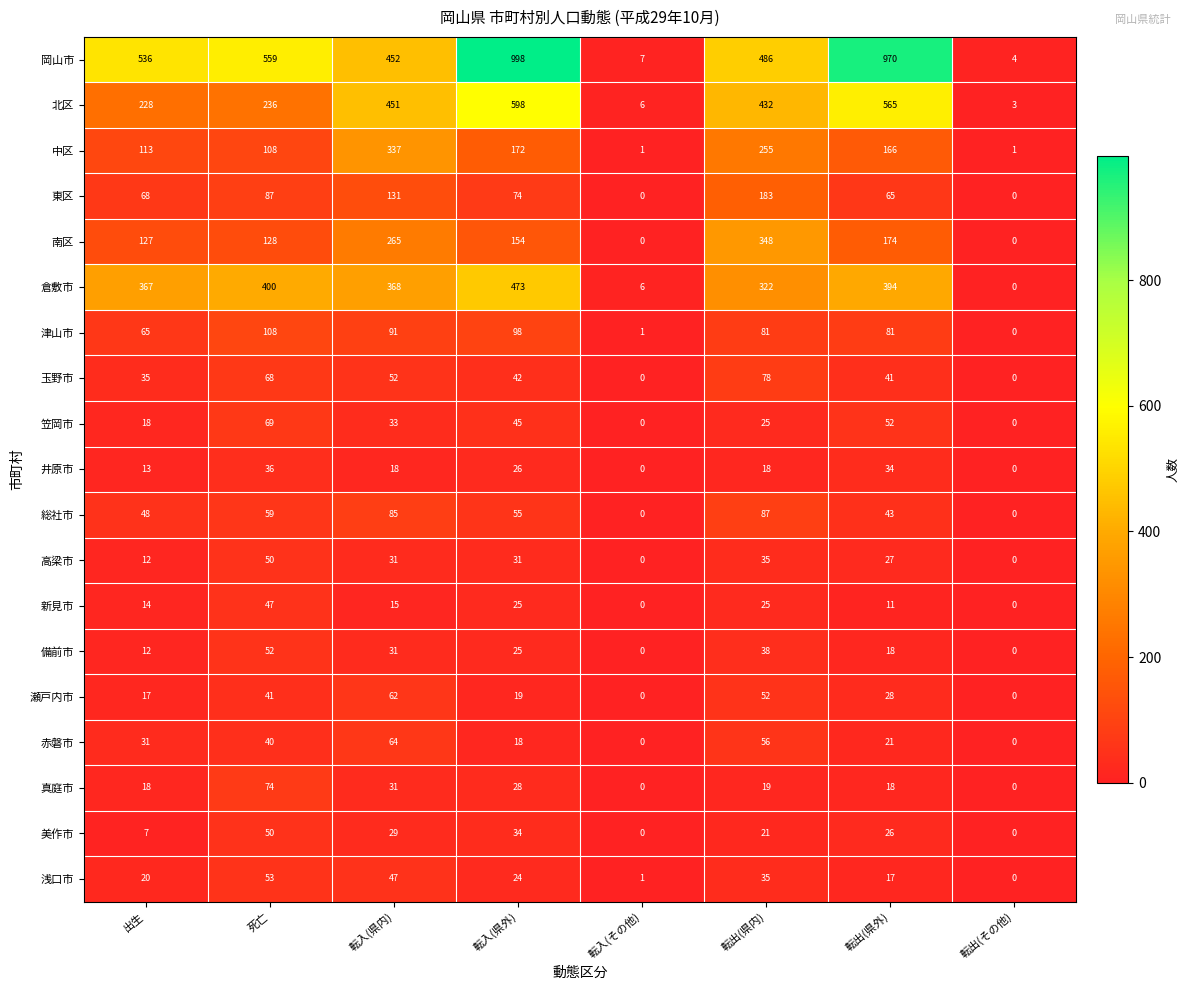

What is the difference between the highest and lowest values at 出生?

529